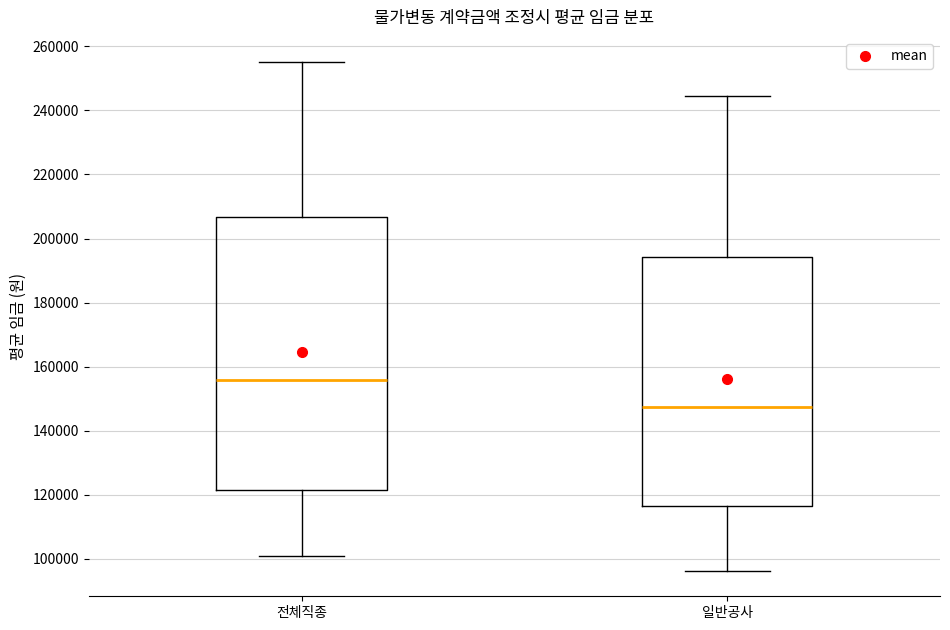

Reading left to right, transcribe this box plot: for each box, give where its median line is, the range the box spans, and where its two whiskers end, as read against the y-axis. The values are not printed on the chart, so give them approximately, as read against the axis.

전체직종: median 156000, box 122000 to 206000, whiskers 102000 to 256000
일반공사: median 148000, box 116000 to 194000, whiskers 96000 to 244000